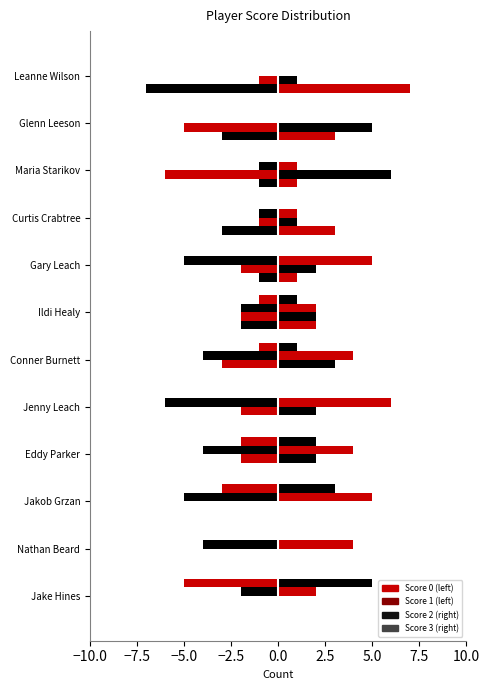

True or false: 3 has a value of -3 at Curtis Crabtree.

True